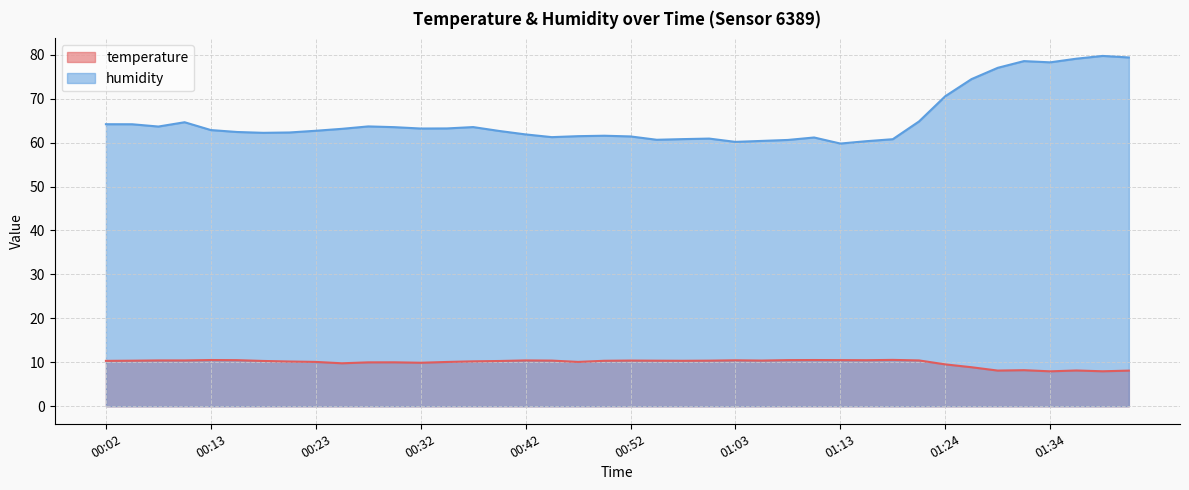

What is the value of the humidity point at the 18th from the left?

61.2